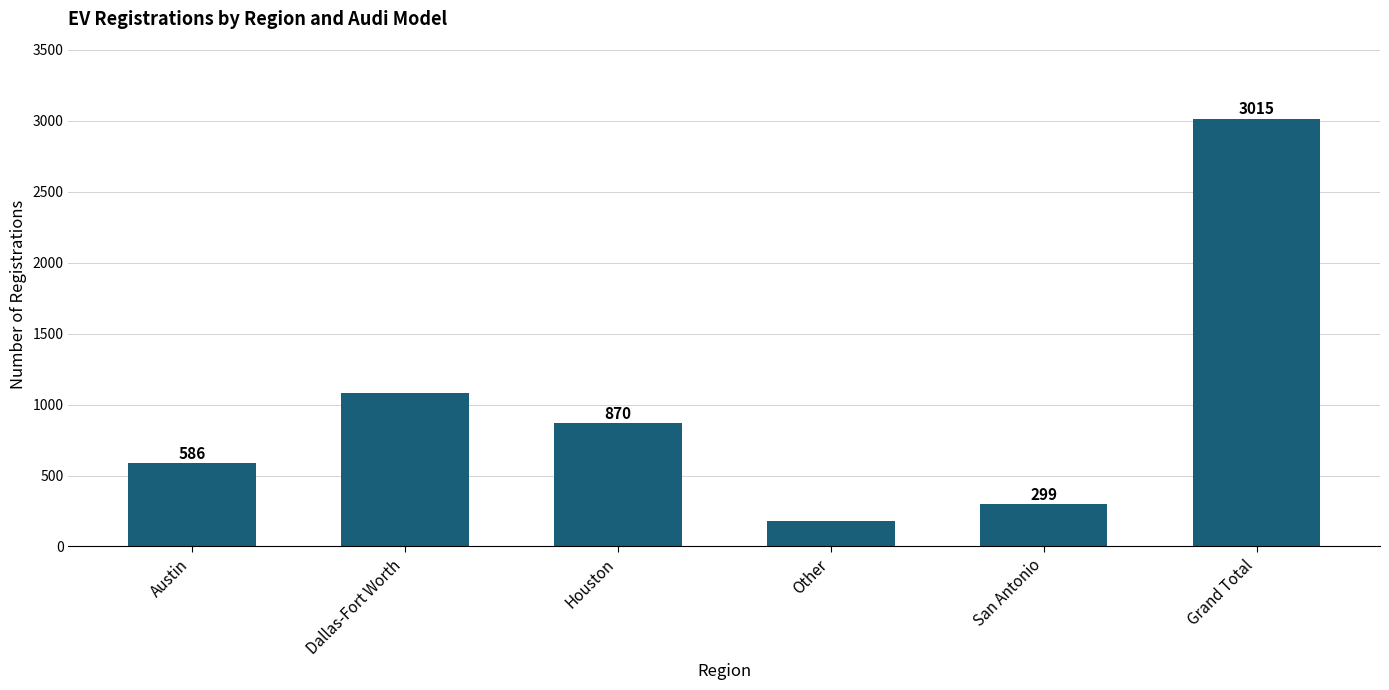

What is the greatest value displayed?

3015